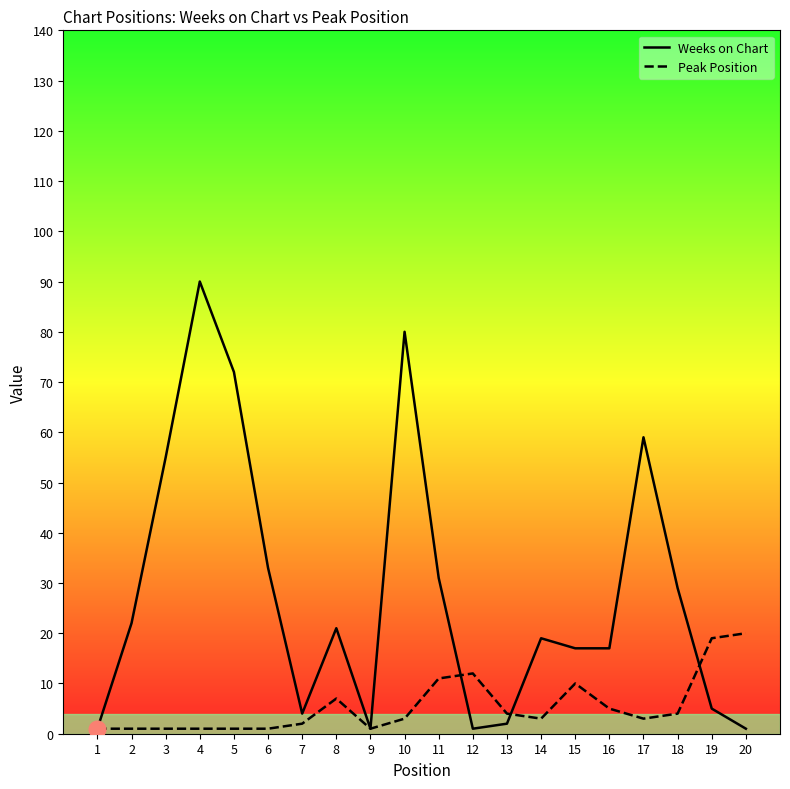

Which series ends up on top after the final intersection of Peak Position and Weeks on Chart?

Peak Position